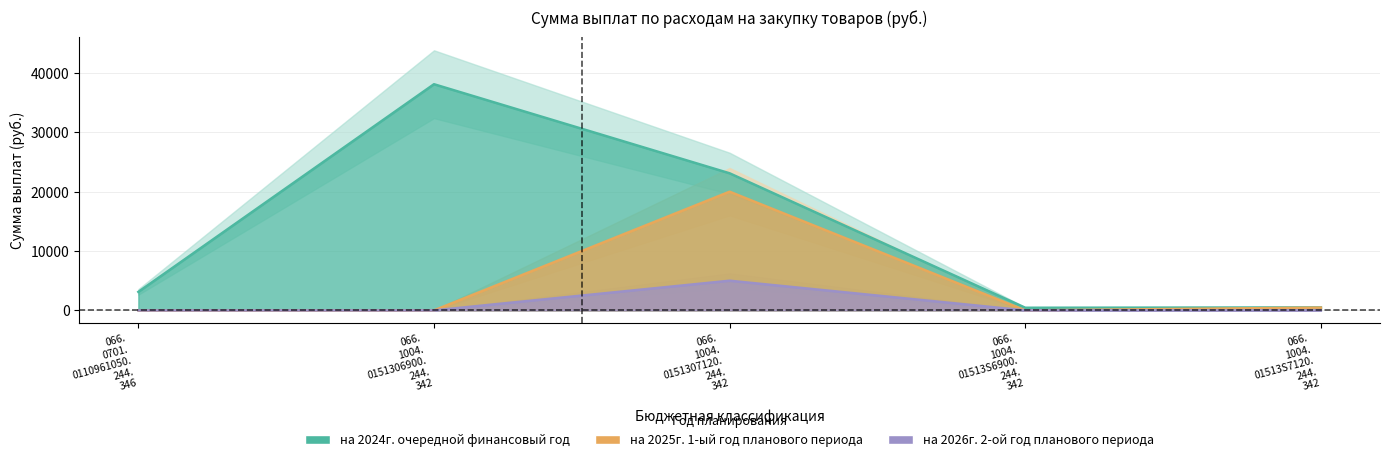

Rank the series by their maximum value, from highest to lowest.

2024 Total (всего), 2025 Total (всего), 2026 Total (всего)